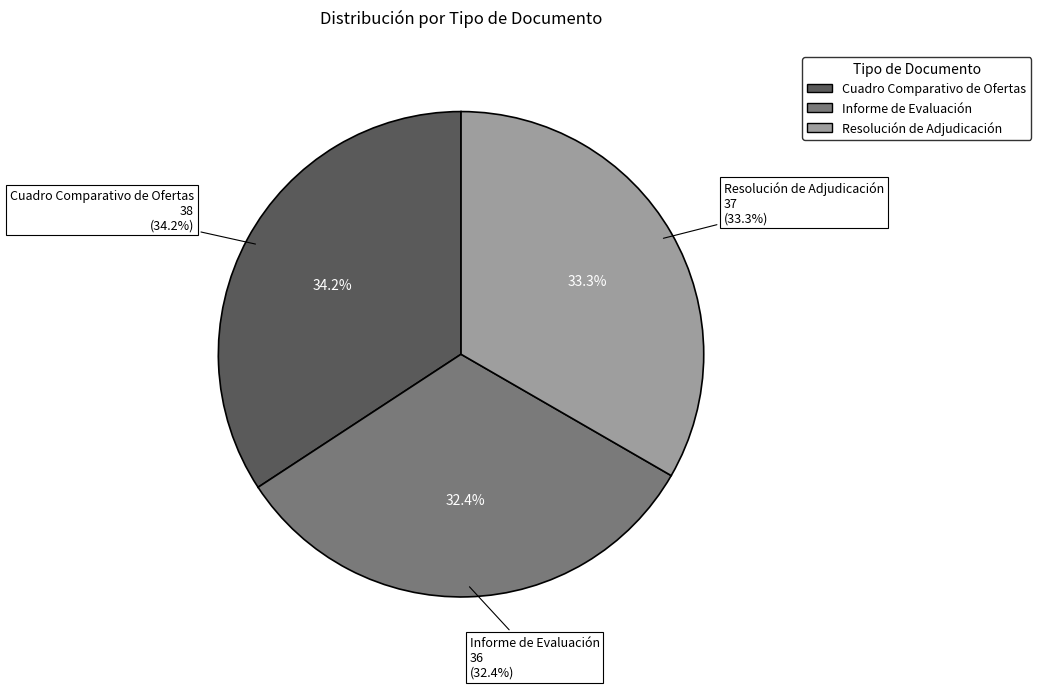

True or false: Cuadro Comparativo de Ofertas accounts for 42% of the total.

False